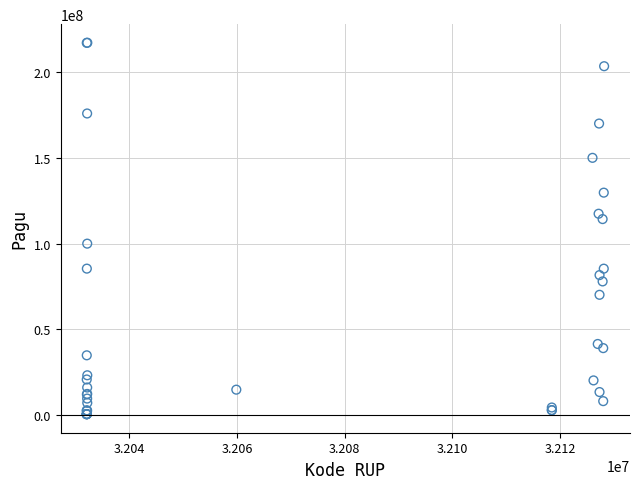

What Y value in the scatter plot is closest to 108830000?

114296000